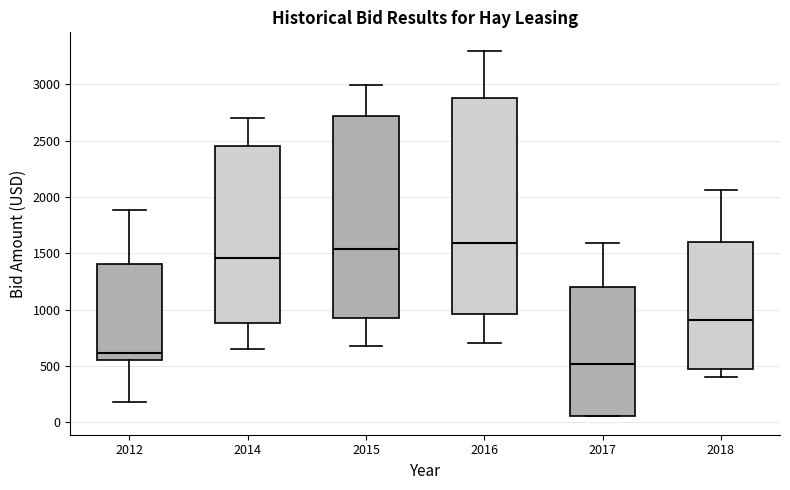

Reading left to right, transcribe this box plot: for each box, give where its median line is, the range the box spans, and where its two whiskers end, as read against the y-axis. The values are not printed on the chart, so give them approximately, as read against the axis.

2012: median 600, box 550 to 1400, whiskers 200 to 1900
2014: median 1450, box 900 to 2450, whiskers 650 to 2700
2015: median 1550, box 950 to 2700, whiskers 700 to 3000
2016: median 1600, box 950 to 2900, whiskers 700 to 3300
2017: median 500, box 50 to 1200, whiskers 50 to 1600
2018: median 900, box 450 to 1600, whiskers 400 to 2050